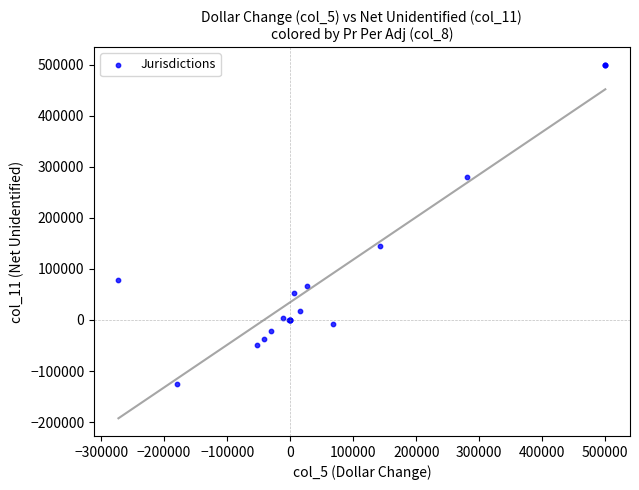

What Y value in the scatter plot is closest to 187195?

144093.2